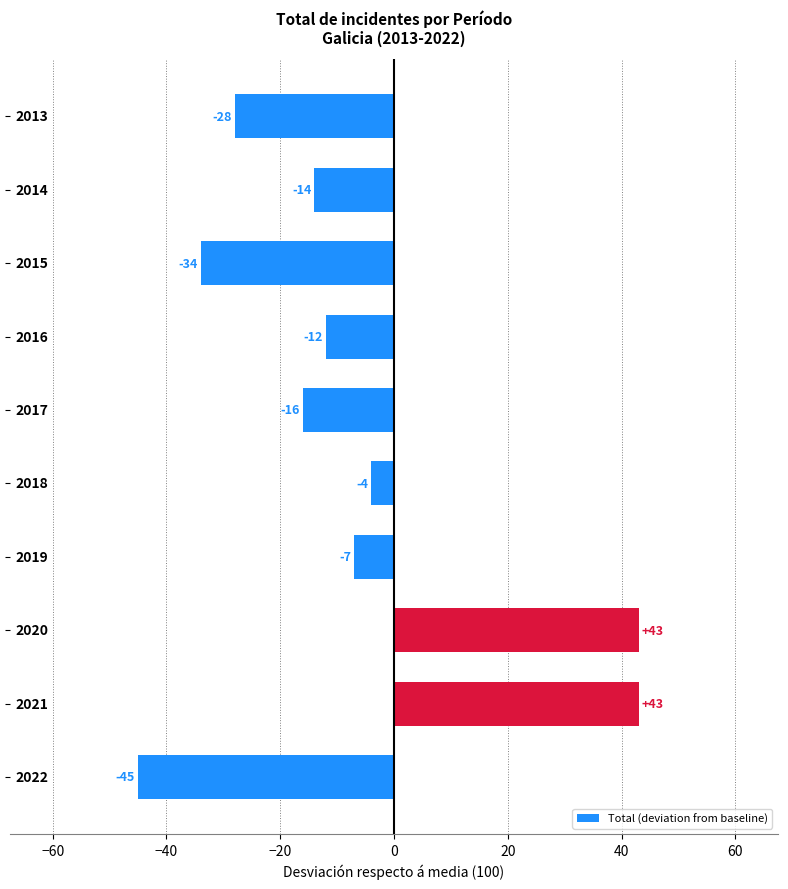

Reading bottom to top, list all the values displayed in this chart.

-45	43	43	-7	-4	-16	-12	-34	-14	-28